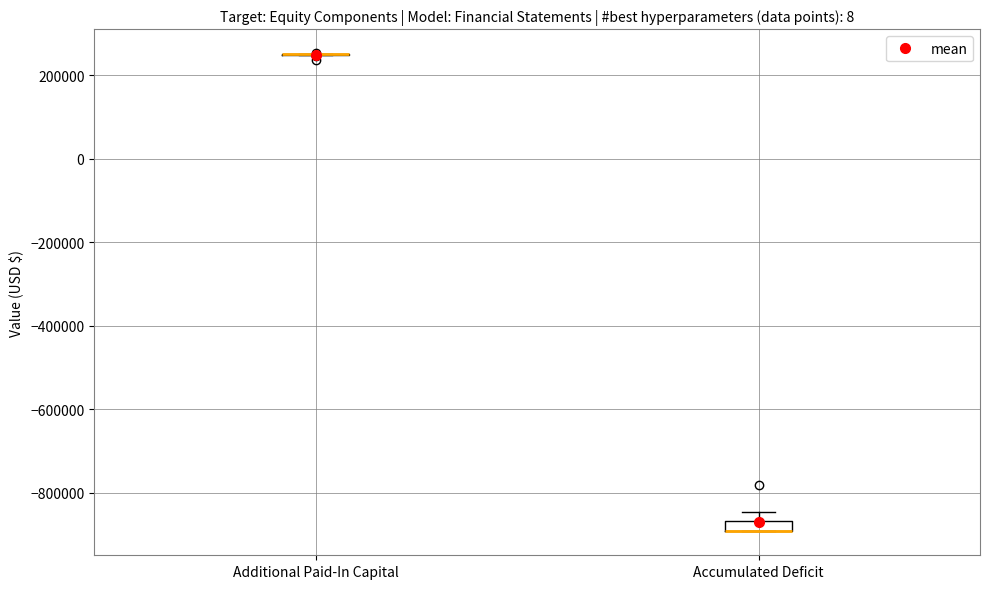

Where is the upper edge of the box for Accumulated Deficit on the y-axis? The values are not printed on the chart, so give them approximately, as read against the axis.

-860000